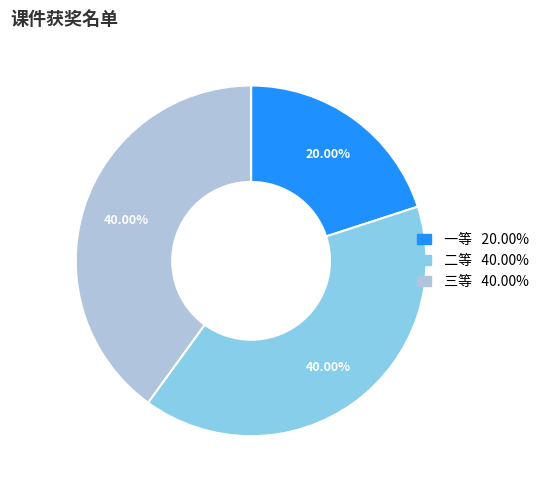

Count the number of slices in the pie.

3